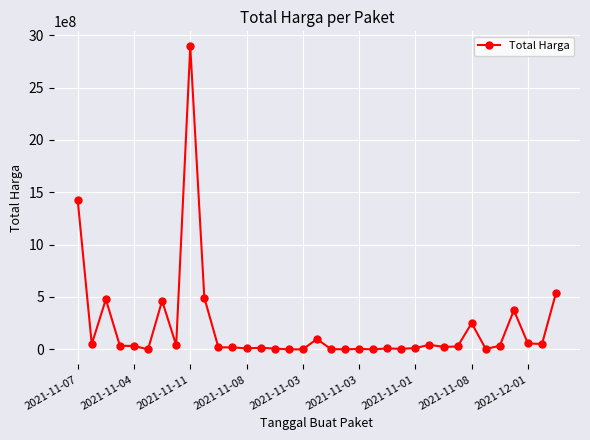

True or false: there are more than 0 points higher than both neighbors.

True